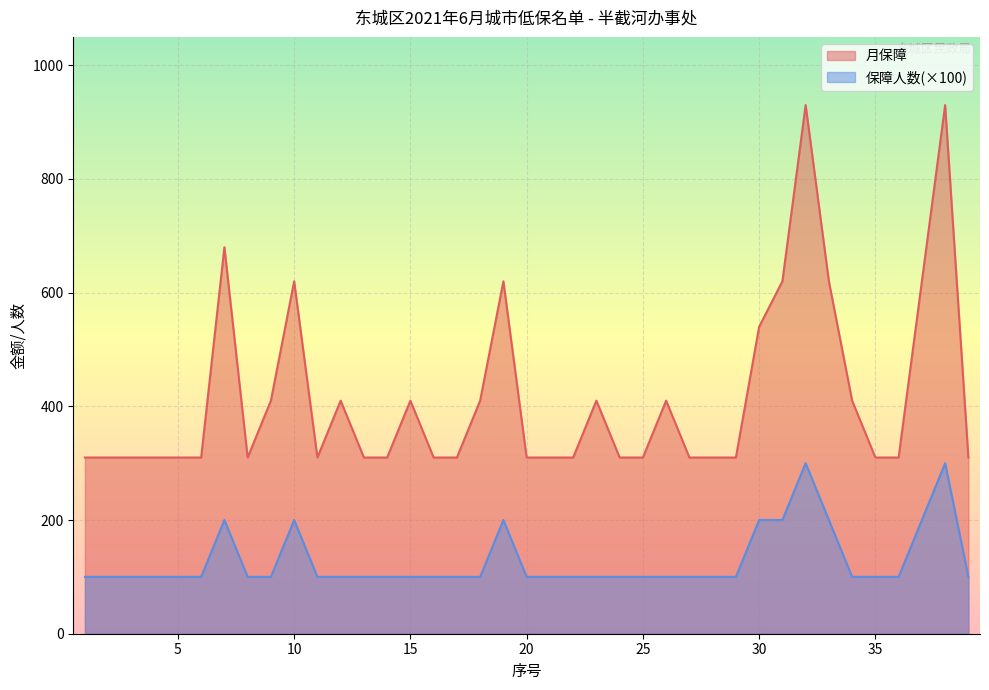

What are all the series names shown in the legend?

月保障, 保障人数(×100)